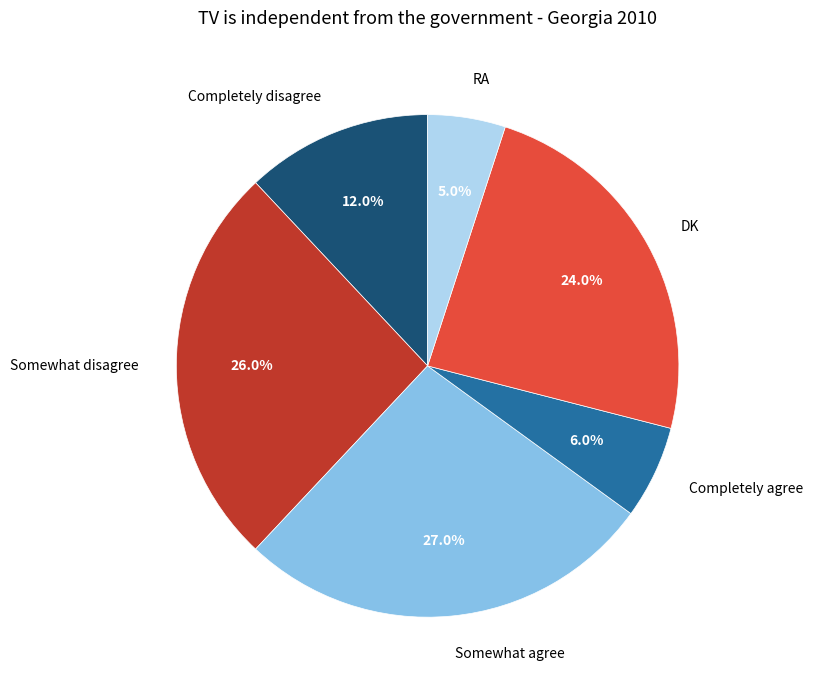

Is there any slice that represents more than half of the pie?

No